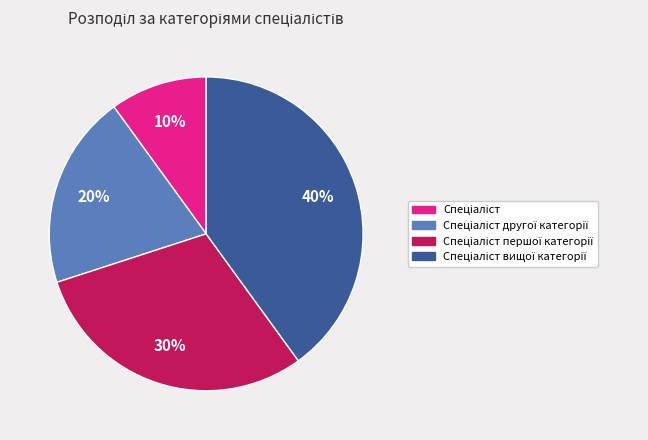

To the nearest percent, what is the difference between the largest and smallest slice percentages?

30%